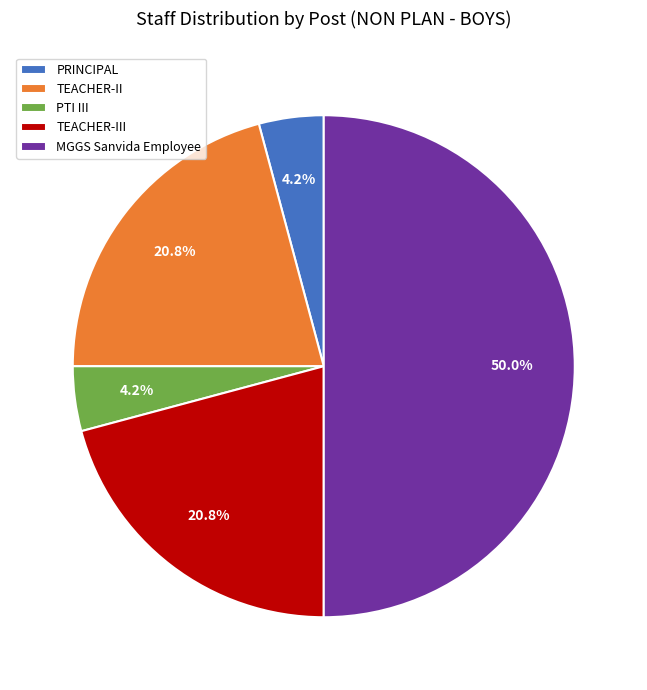

Which category has the biggest portion of the pie?

MGGS Sanvida Employee